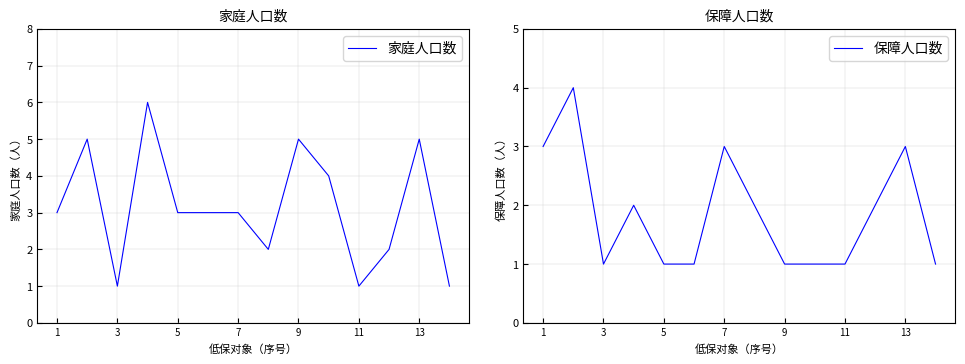

What is the minimum value for 家庭人口数?

1